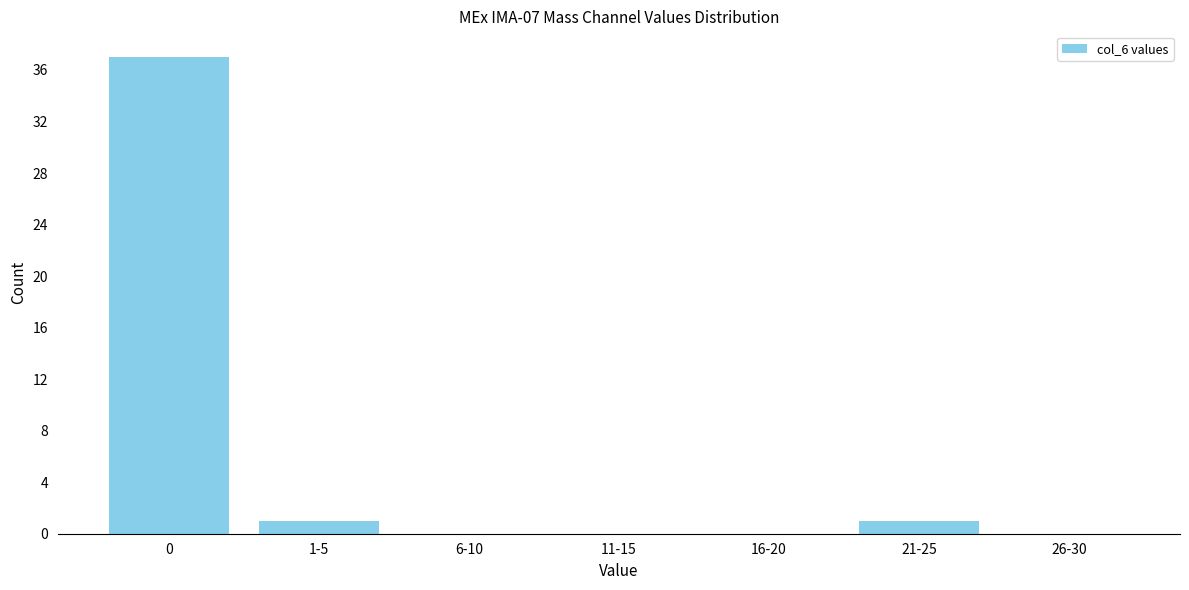

Reading left to right, transcribe all the data shown in this chart.

0=37	1-5=1	6-10=0	11-15=0	16-20=0	21-25=1	26-30=0